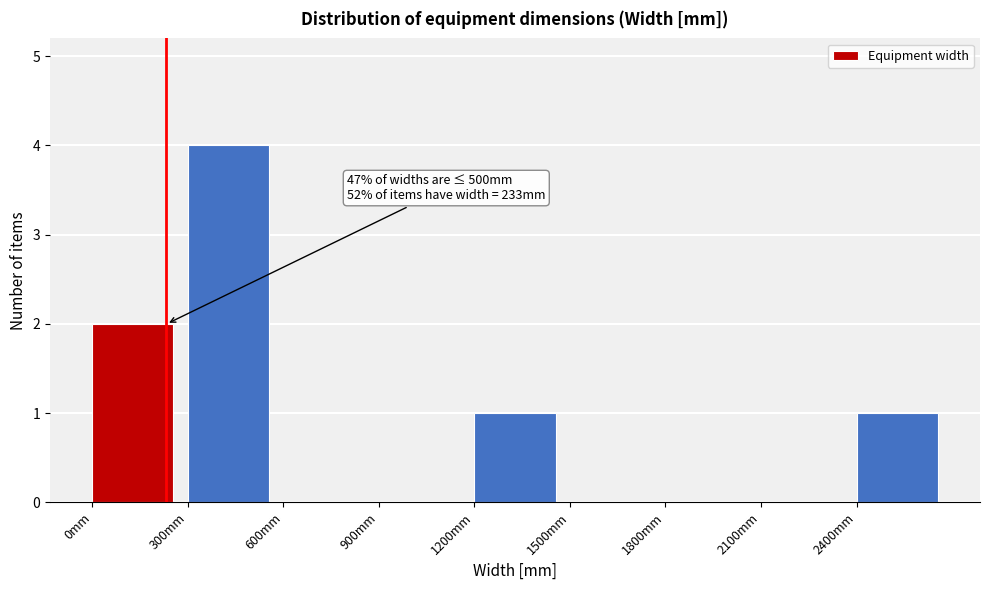

Over which range of the x-axis is the bar tallest?

300 to 600